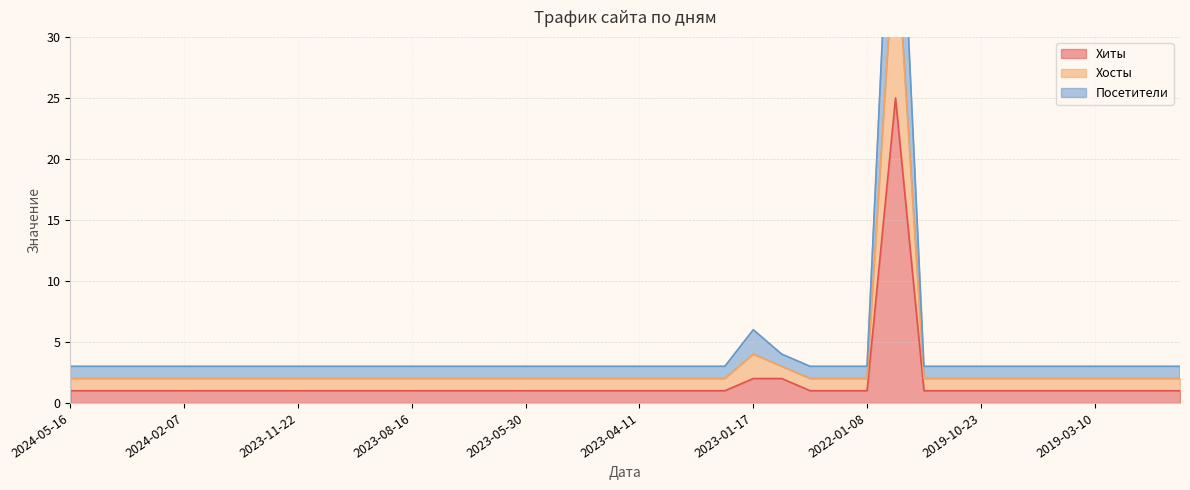

Where is the first local maximum for Хосты?

2023-01-17